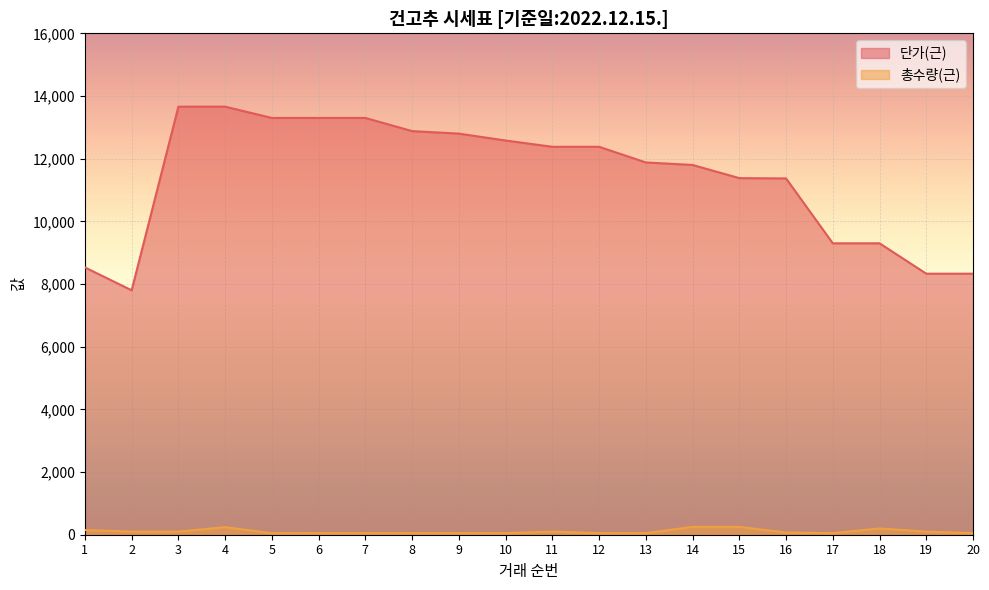

What is the difference between the highest and lowest values at 13?

11830.0